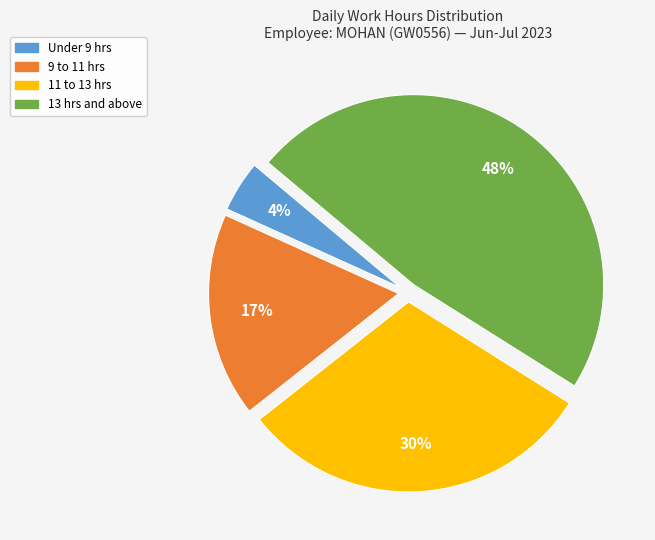

To the nearest percent, what is the average slice percentage?

25%